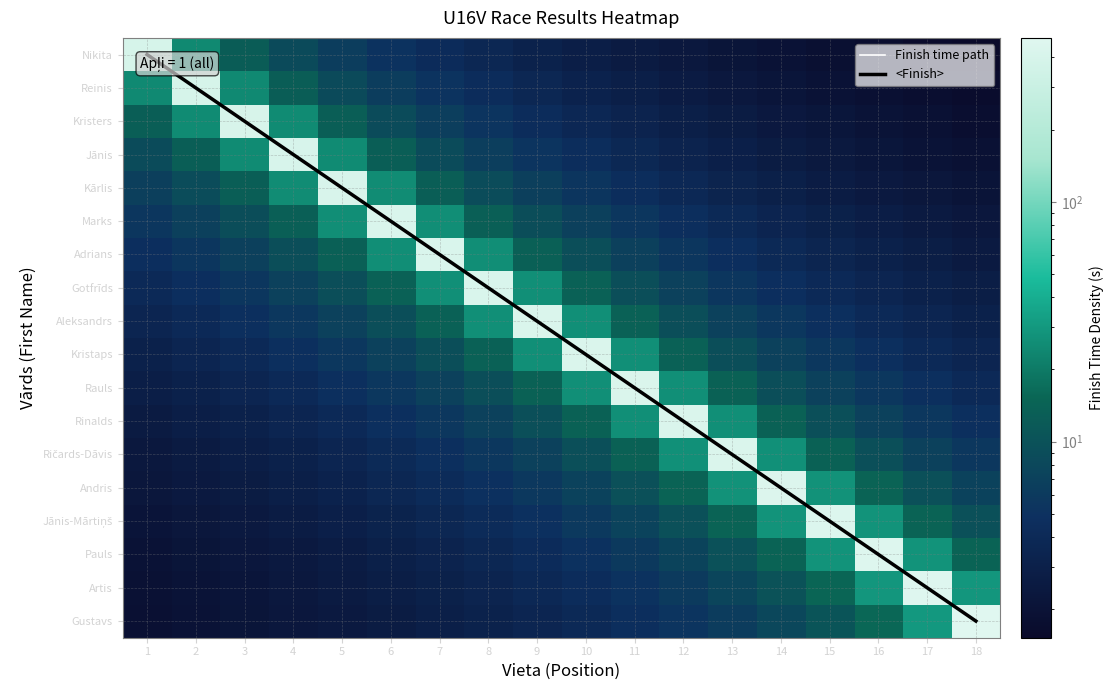

Which label corresponds to the largest value in the chart?

18